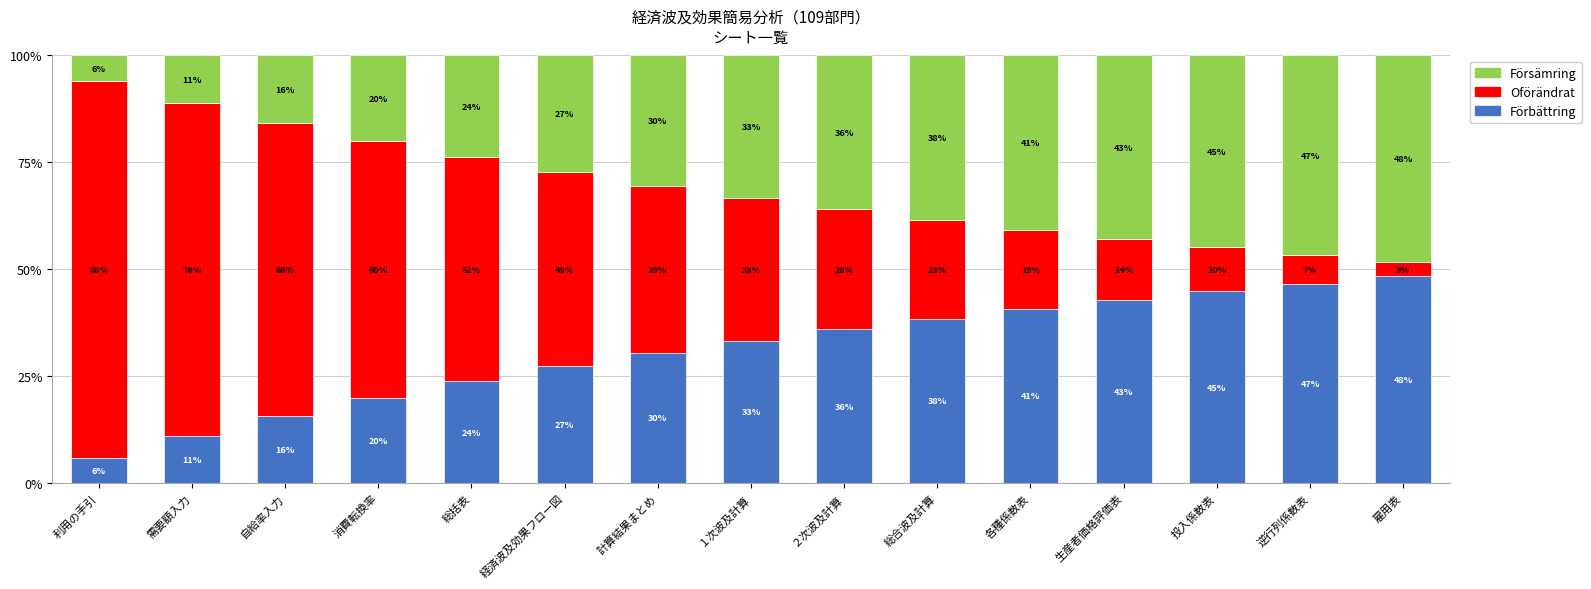

The Försämring series shows 4.6 at 需要額入力. True or false?

False